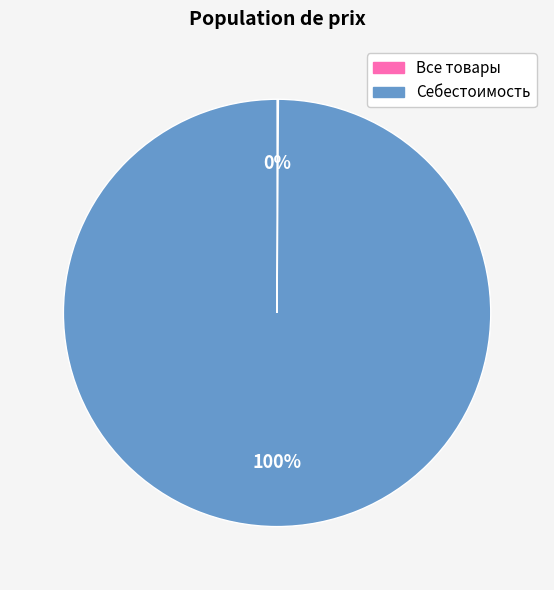

Is it true that Себестоимость is 100% of the pie?

True